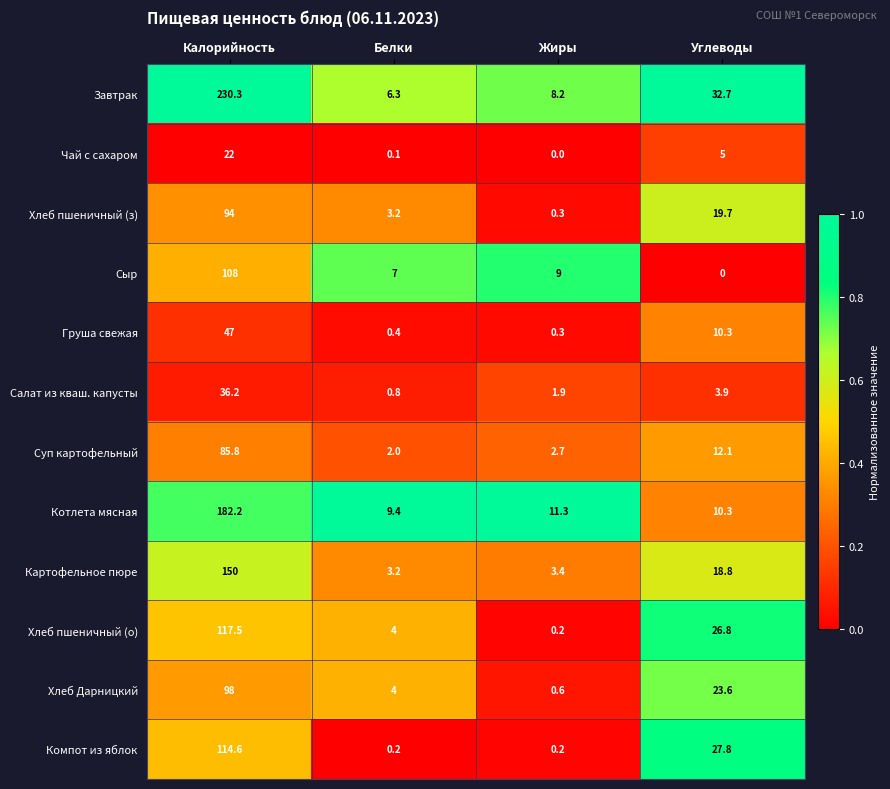

What is the difference between the Чай с сахаром values at Белки and Углеводы?

4.9